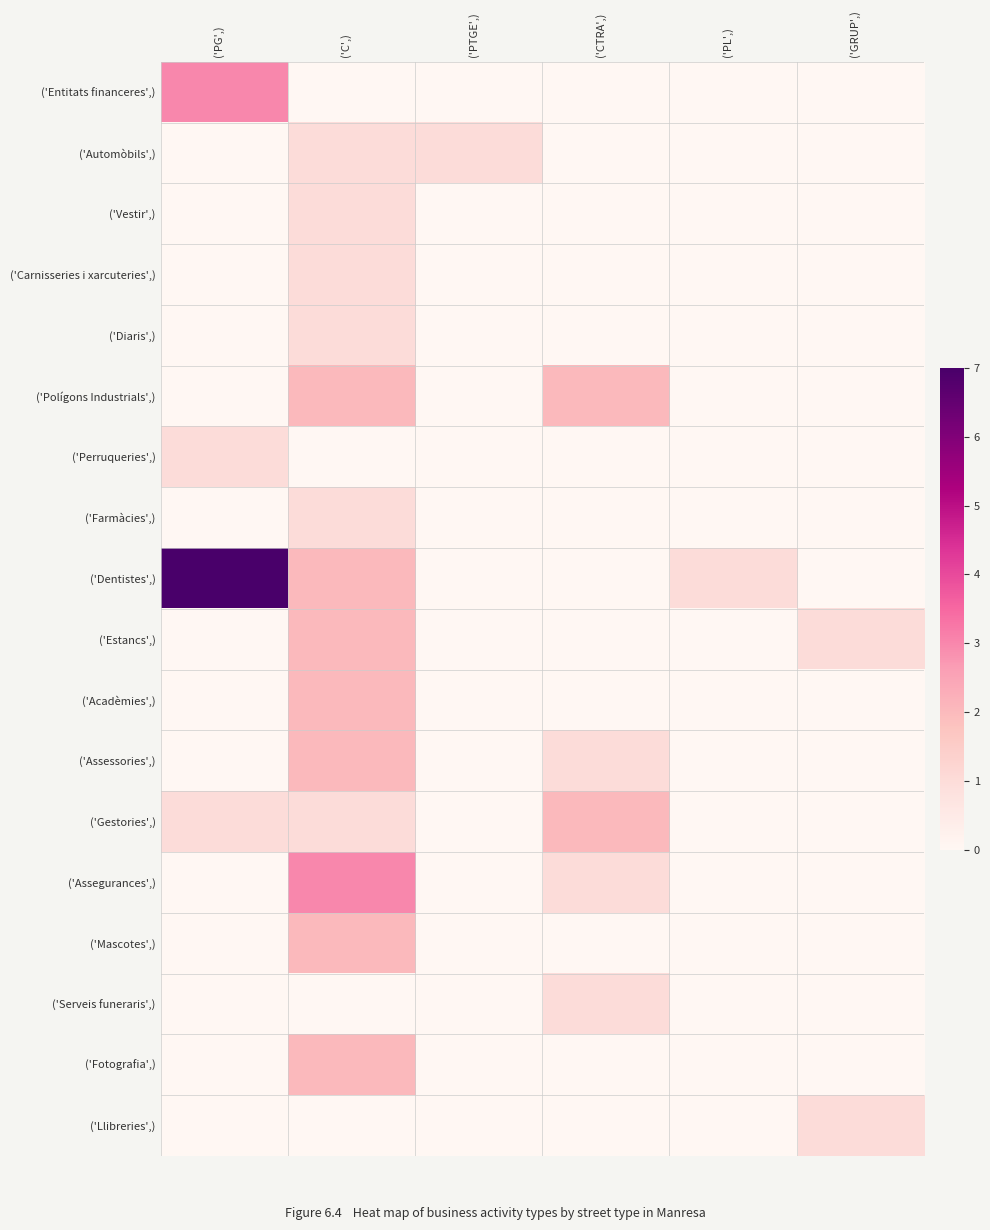

At which category is the sum across all series the highest?

('C',)